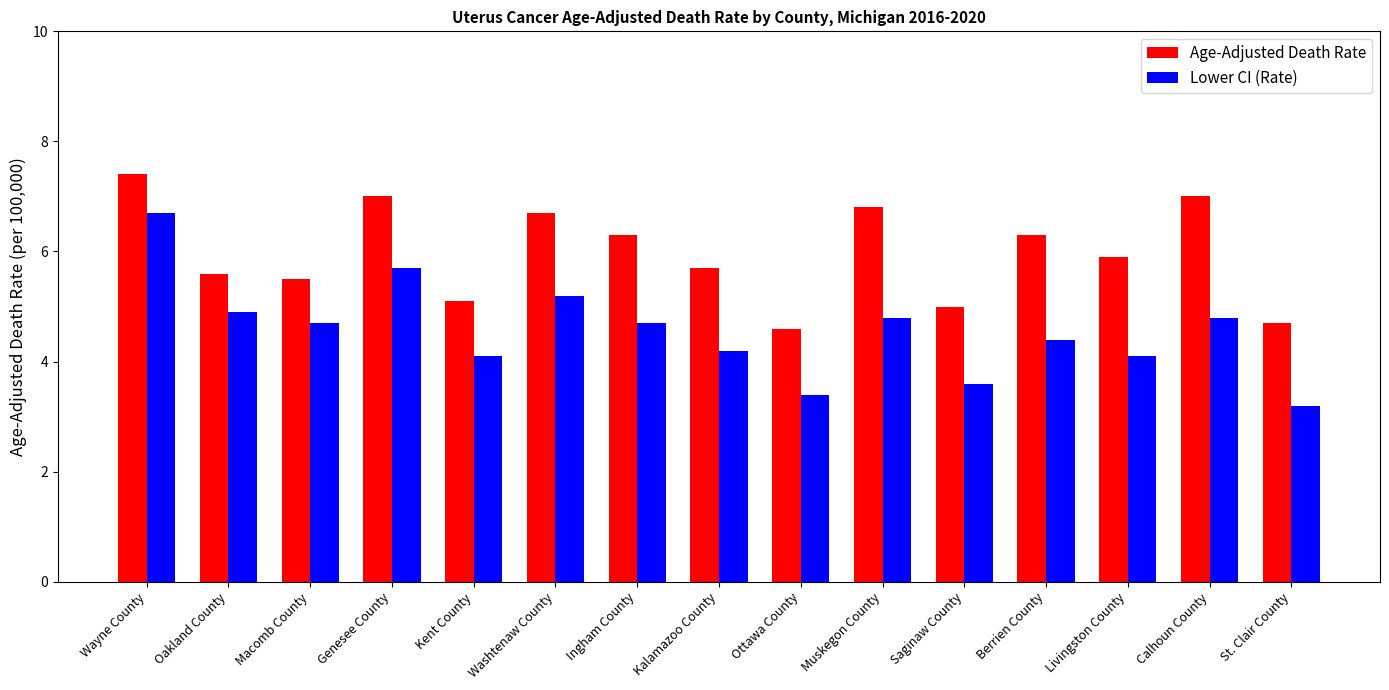

What is the value of the Age-Adjusted Death Rate bar at the 15th from the left?

4.7